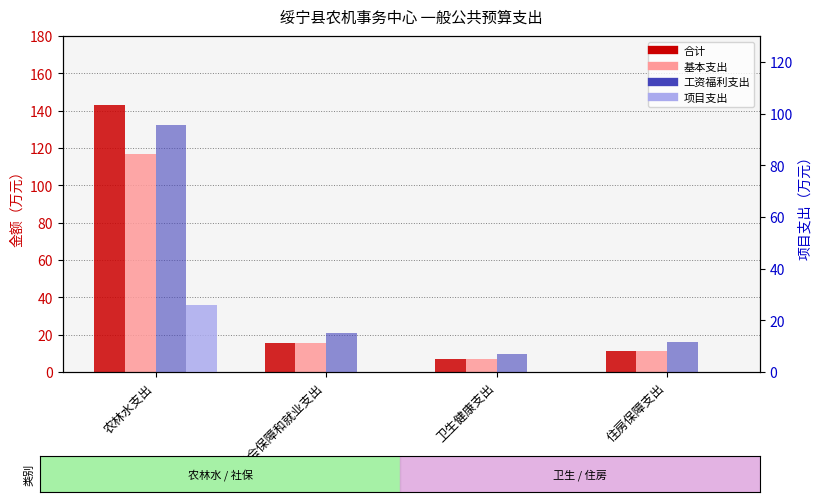

Reading right to left, transcribe all the data shown in this chart.

合计: 11.5	6.8	15.3	142.9
基本支出: 11.5	6.8	15.3	116.9
工资福利支出: 11.5	6.8	15.3	95.7
项目支出: 0.0	0.0	0.0	26.0